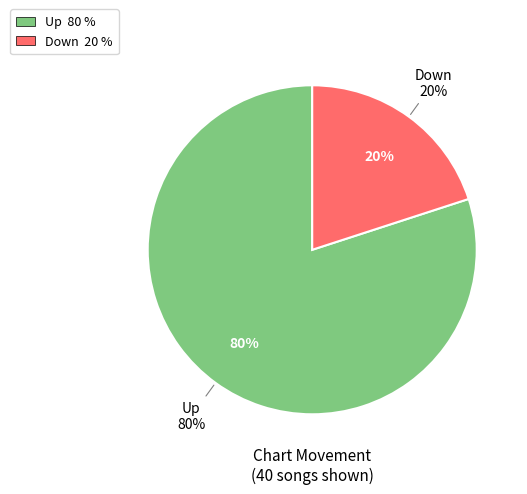

What is the smallest slice in the pie chart?

down